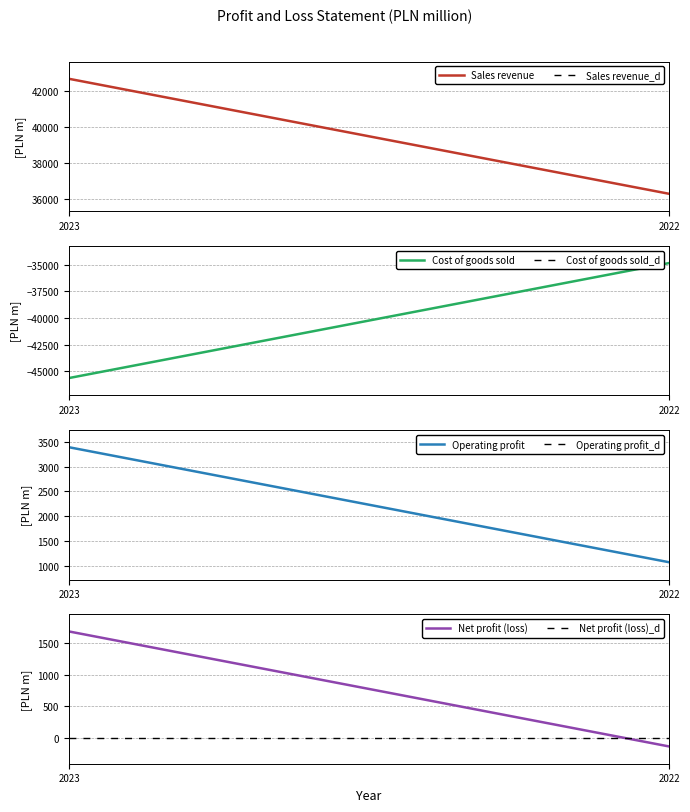

Reading left to right, extract all data points from this chart.

Sales revenue: 2023=42657	2022=36311
Cost of goods sold: 2023=-45627	2022=-34854
Operating profit: 2023=3394	2022=1069
Net profit (loss): 2023=1678	2022=-134